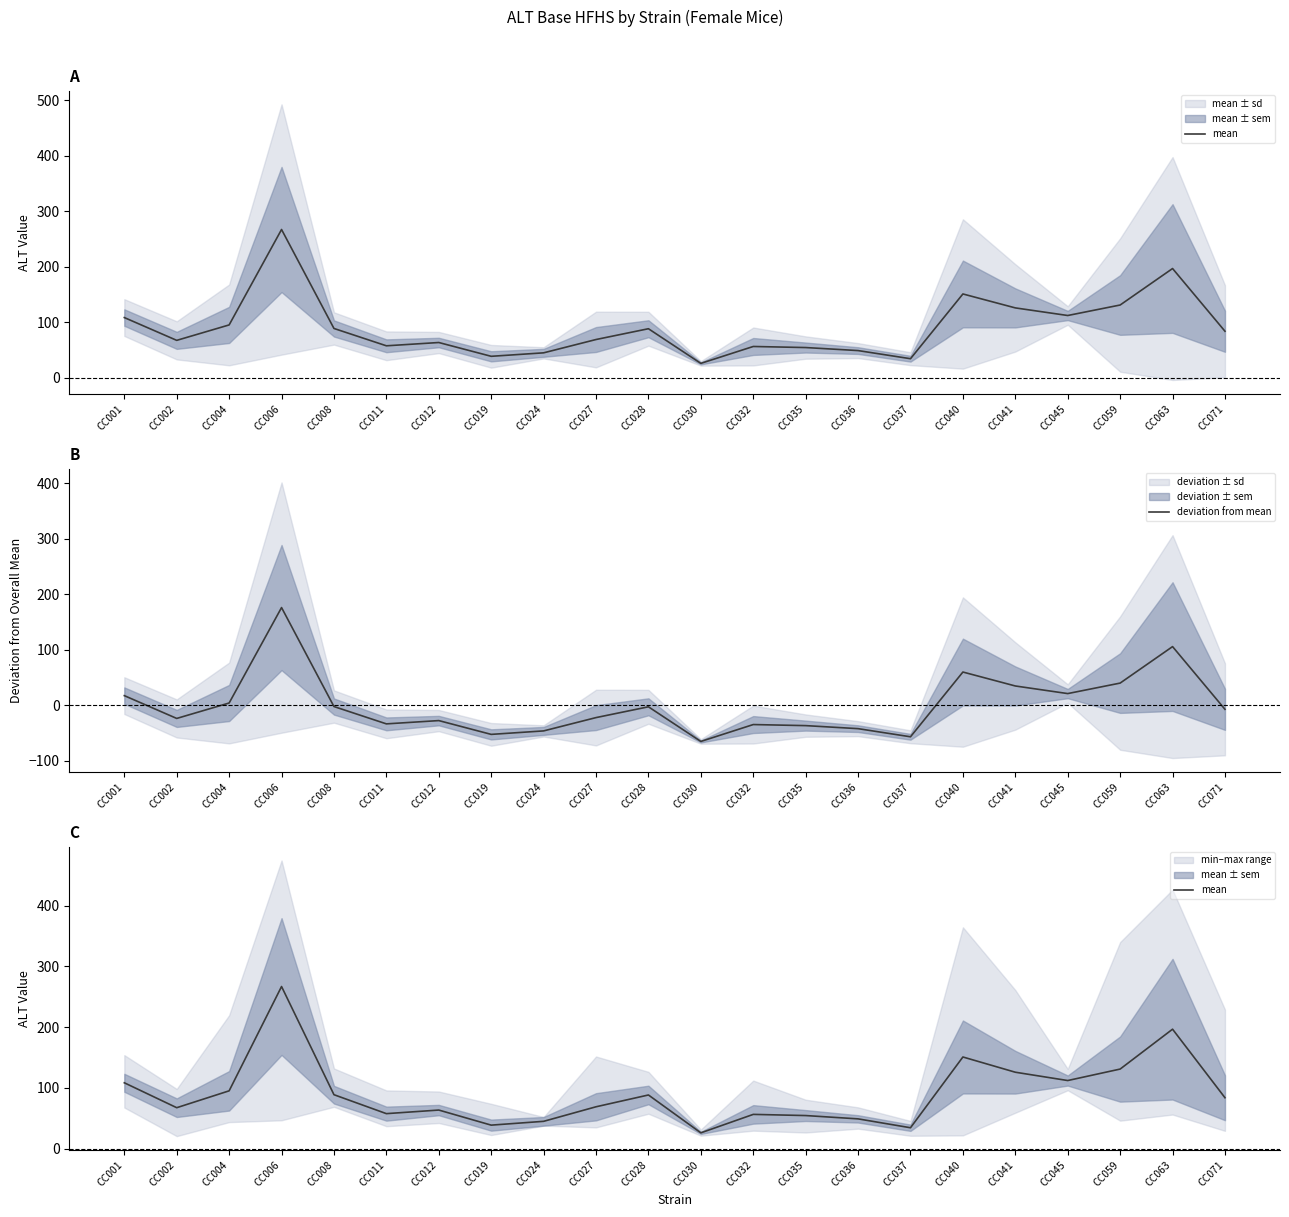

How many values in the deviation from mean series are below -7?

12